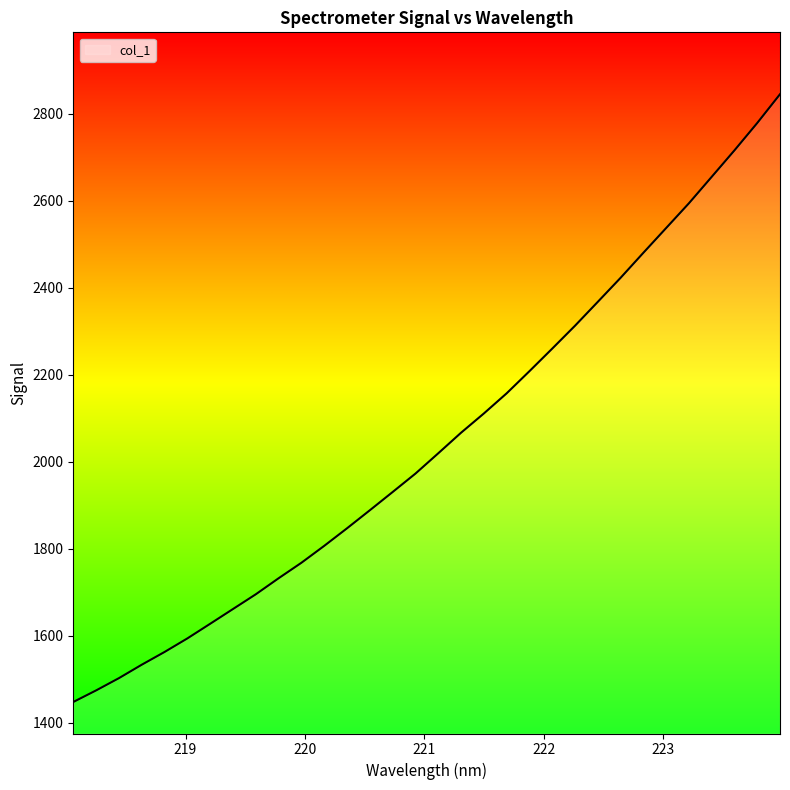

What is the difference between the maximum and minimum values?

1396.5